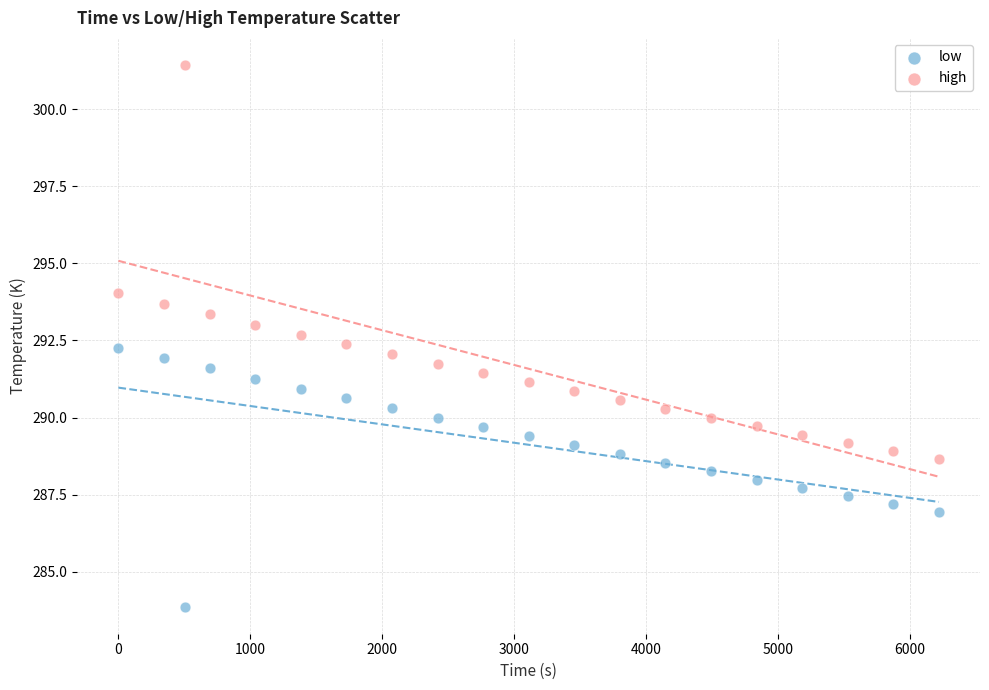

Which series reaches the maximum Y coordinate?

high